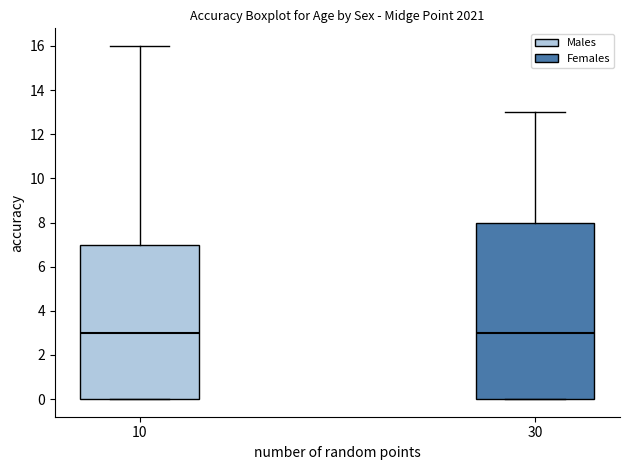

Comparing the boxes themselves (not the whiskers), which one is the tallest?

30